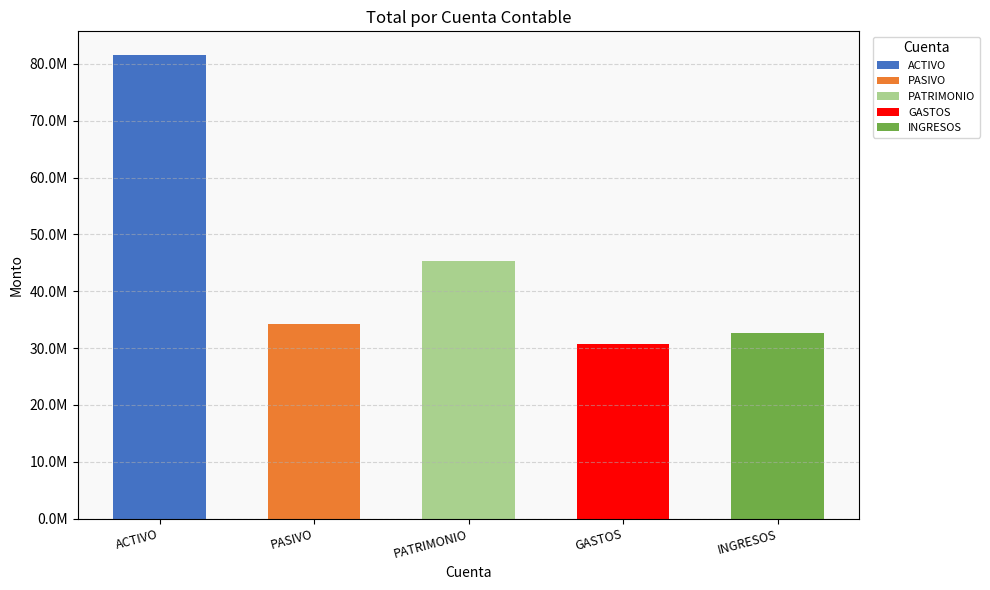

What is the change in value from PATRIMONIO to INGRESOS?

-12620785.0